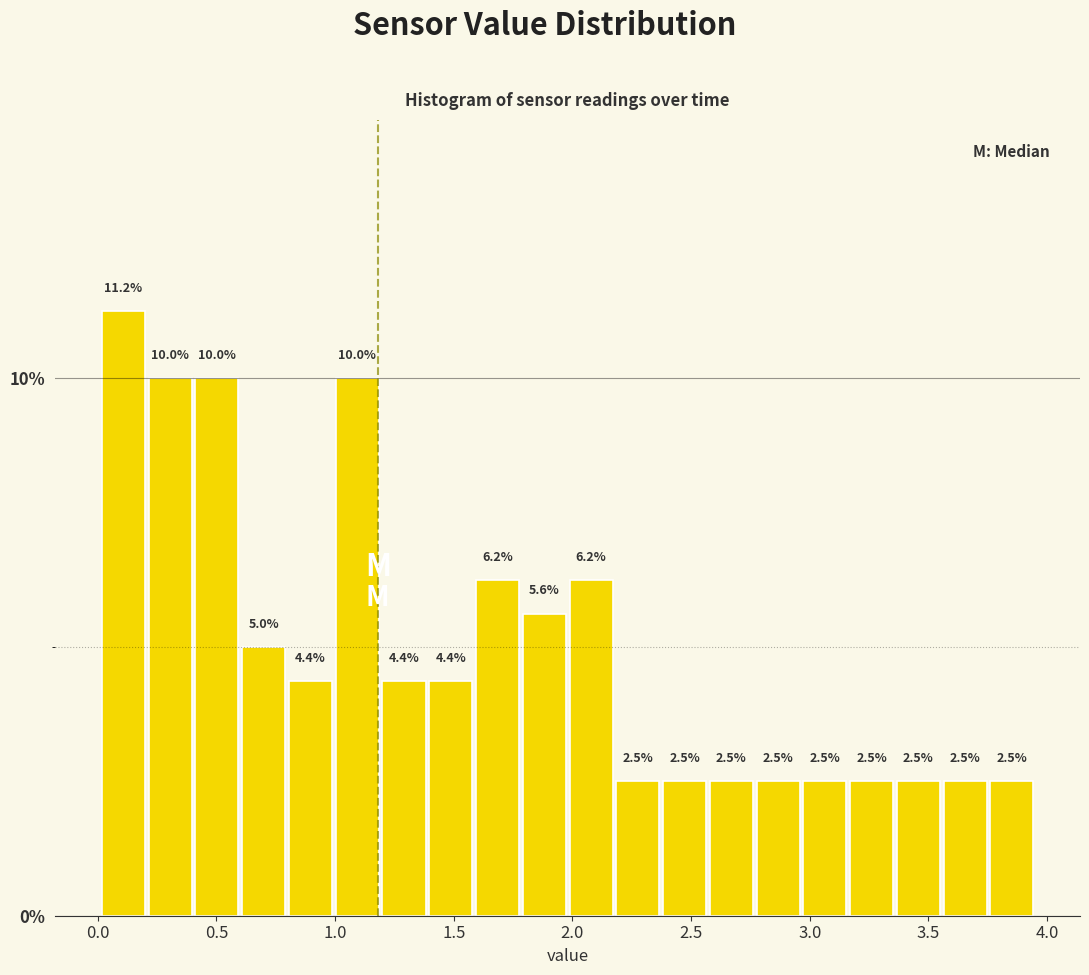

Read against the x-axis, roughly where is the centre of the tallest bar?

0.10